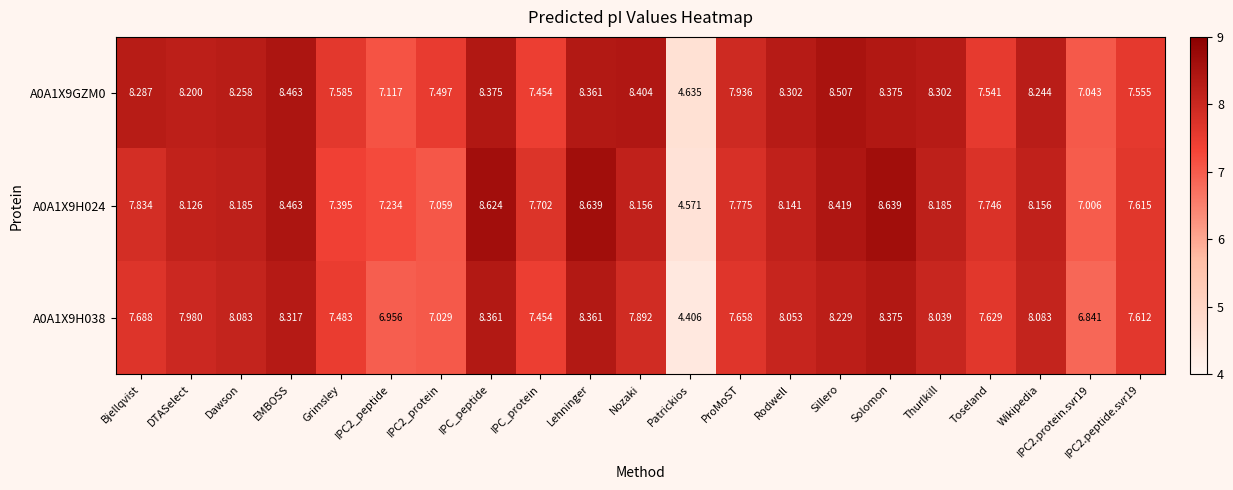

At how many categories does at least one series exceed 6?

20